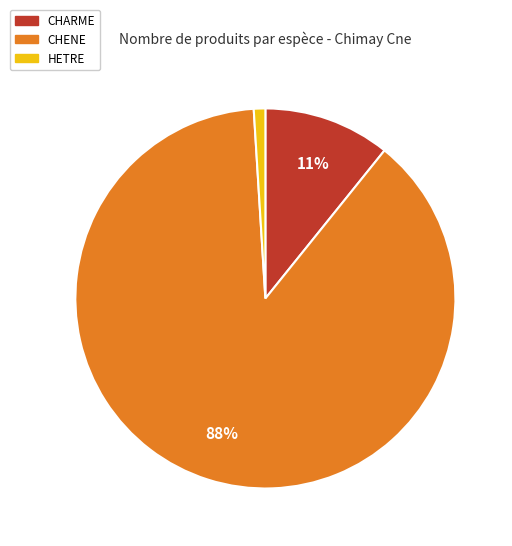

Does any single category account for the majority?

Yes